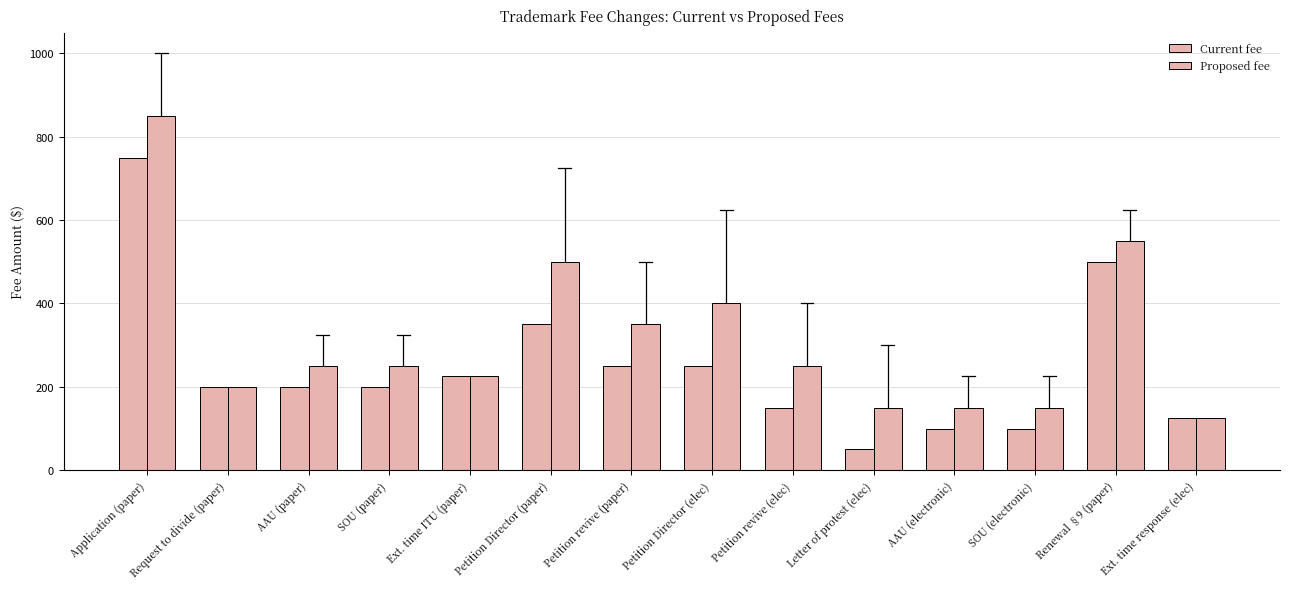

What is the value of the Current fee bar at the 11th from the left?

100